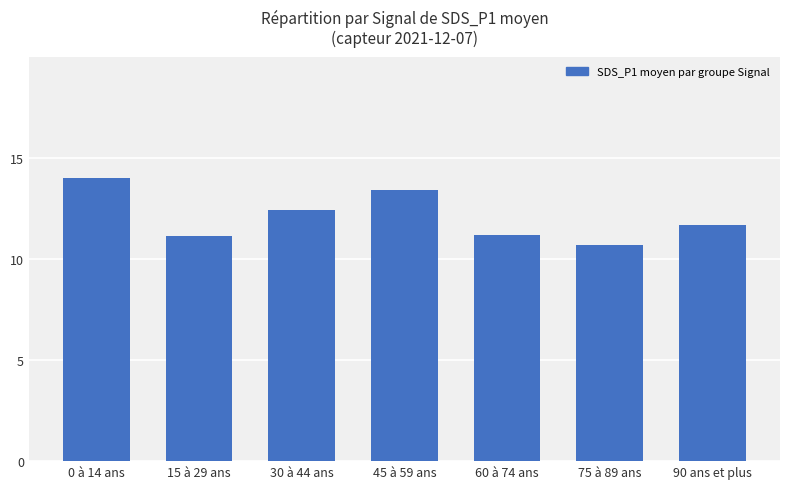

Which label corresponds to the smallest value in the chart?

75 à 89 ans